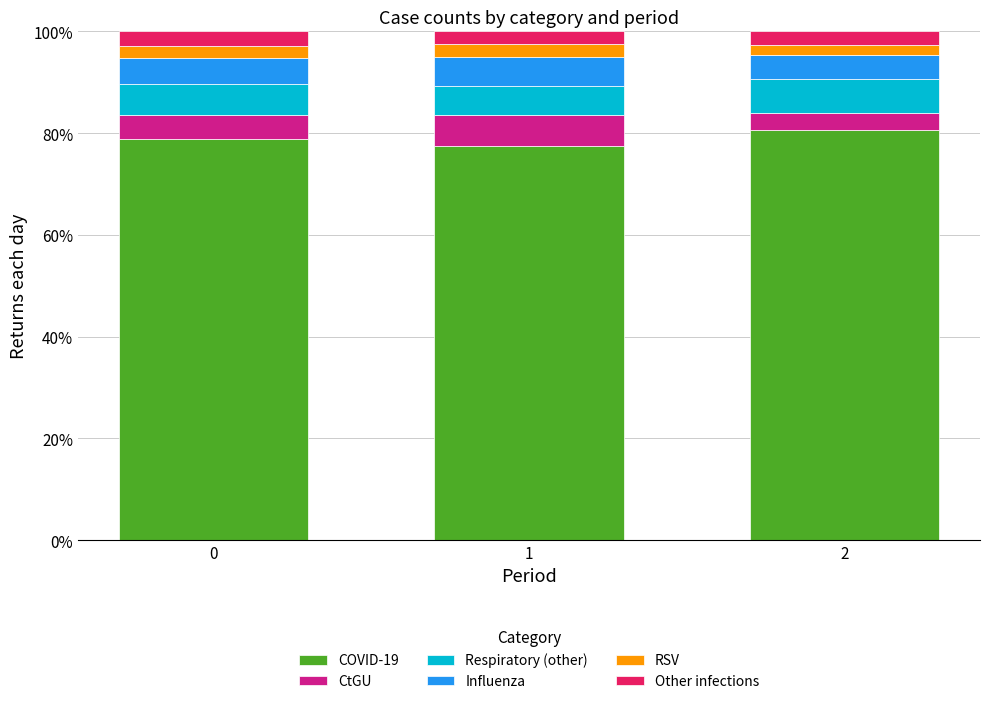

What is the minimum value for COVID-19?

77.5